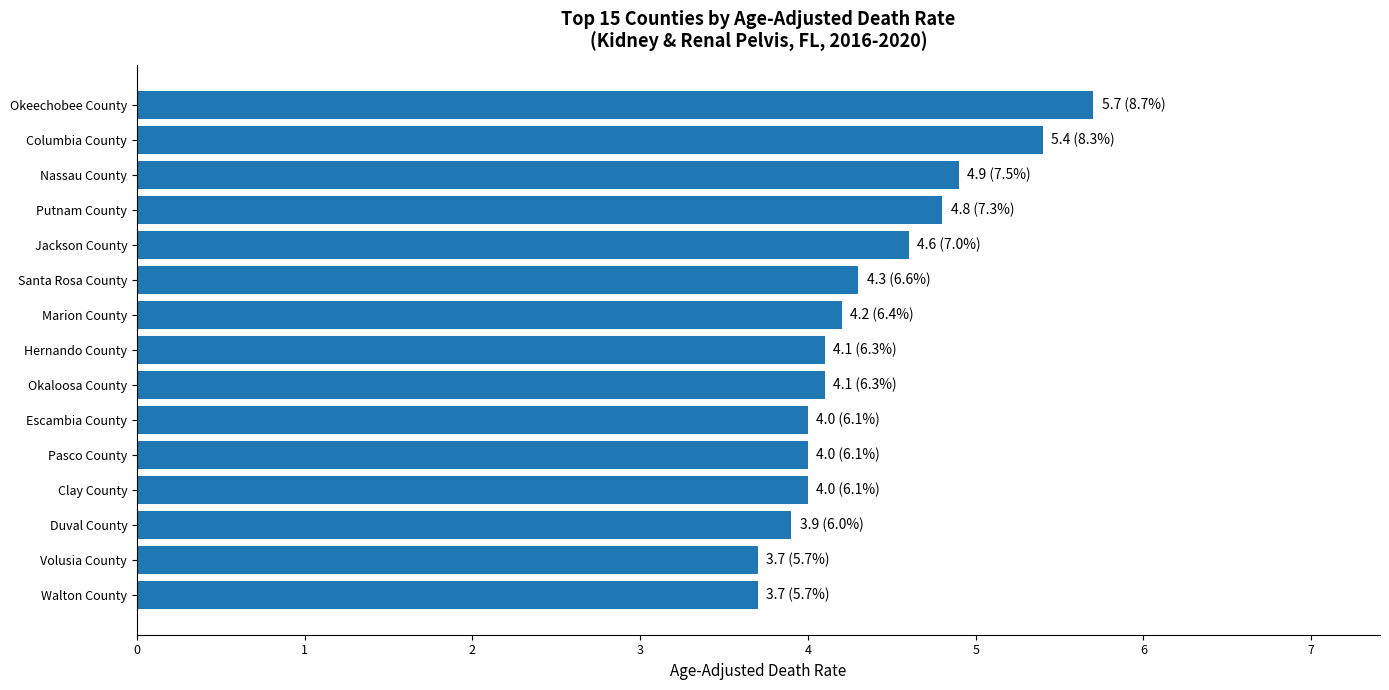

What is the change in value from Pasco County to Putnam County?

+0.8